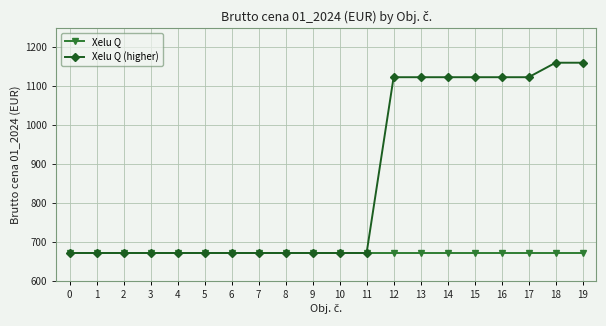

Is it true that Xelu Q equals 671.8 at 19?

True